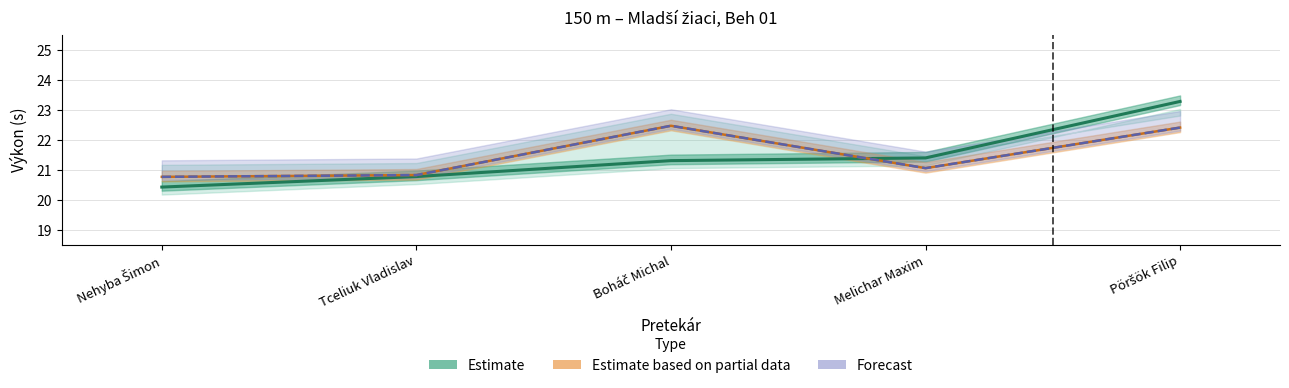

Between Nehyba Šimon and Melichar Maxim, which series saw the biggest shift?

Estimate